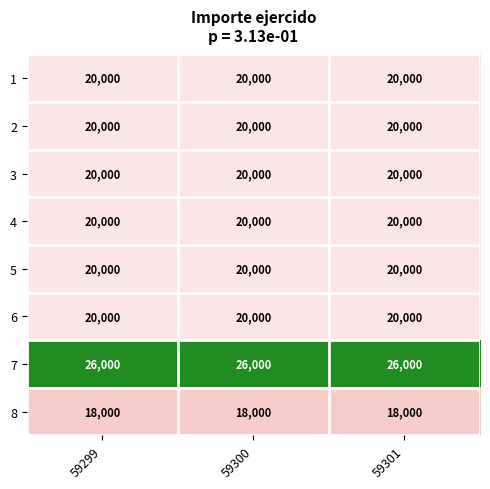

At how many categories does at least one series exceed 21640?

3